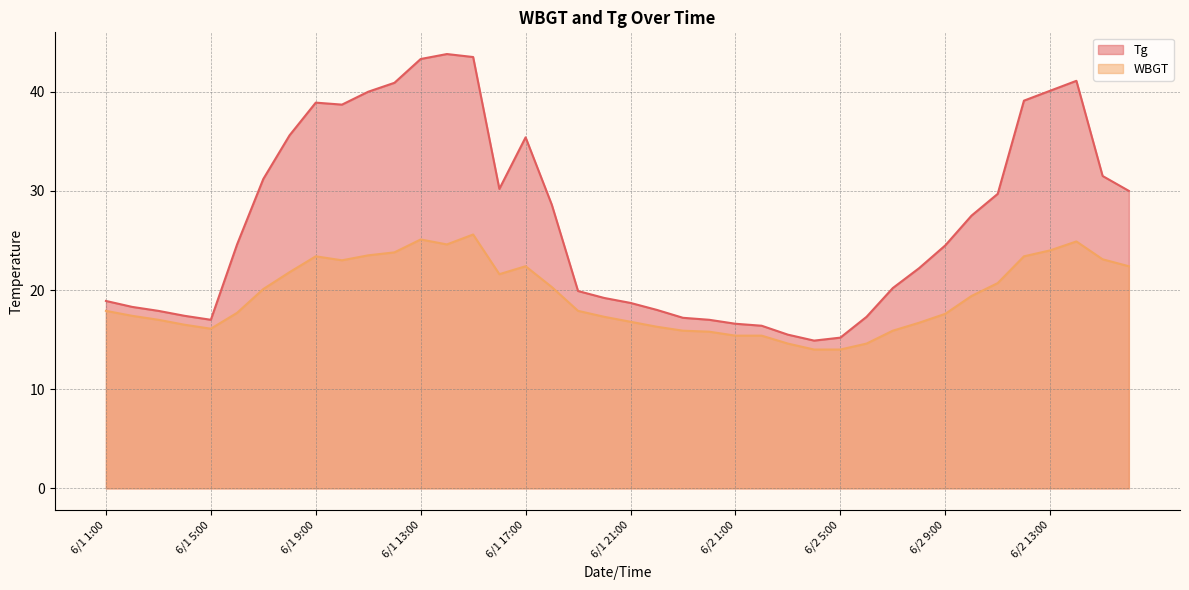

What is the average value of the Tg series?

26.9